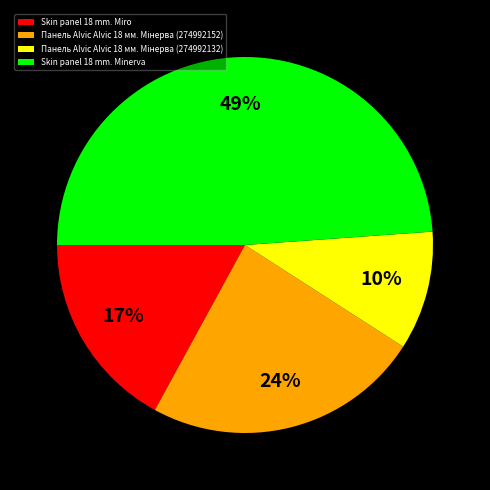

To the nearest percent, what is the difference between the largest and smallest slice percentages?

39%